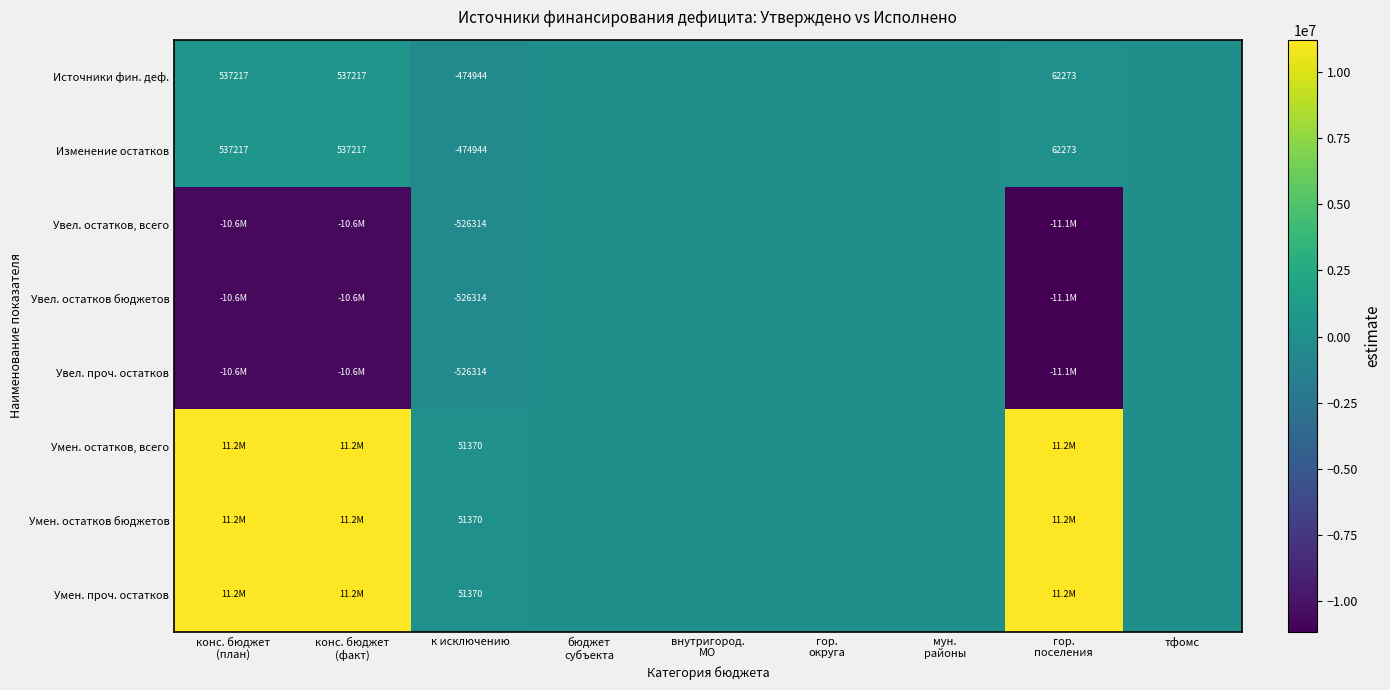

What is the approximate value of Увел. остатков, всего at гор. поселения?

-11146799.4